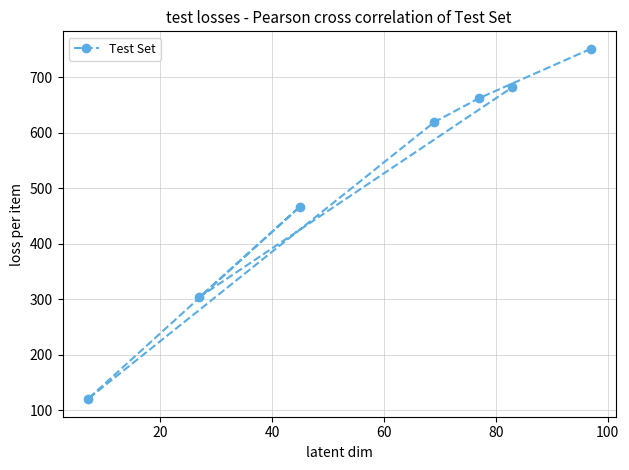

Reading left to right, transcribe all the data shown in this chart.

120	304	467	619	662	682	751